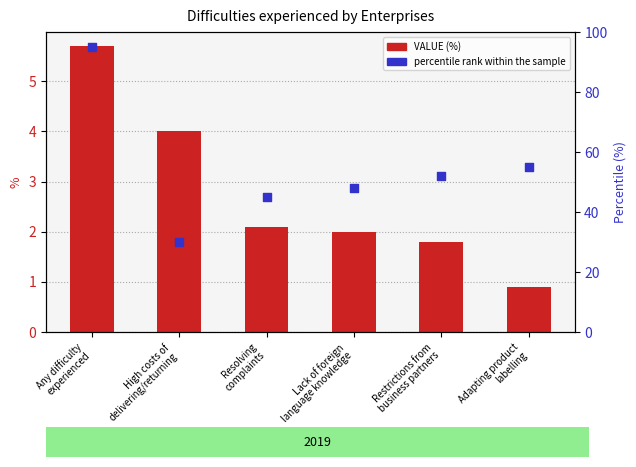

What are all the series names shown in the legend?

VALUE (%), percentile rank within the sample